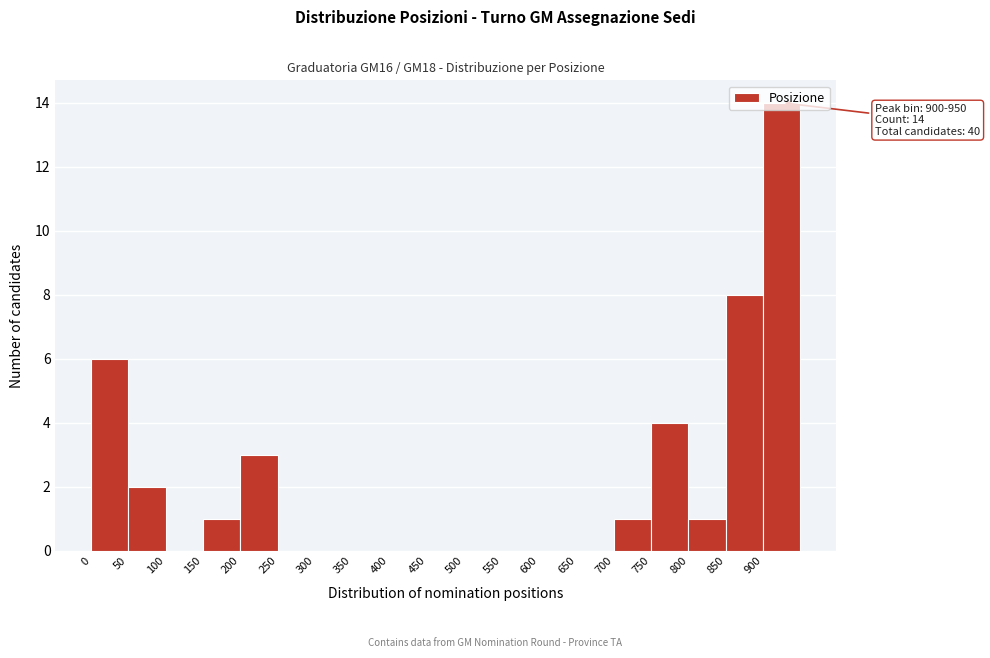

Which range on the x-axis has the tallest bar?

900 to 950